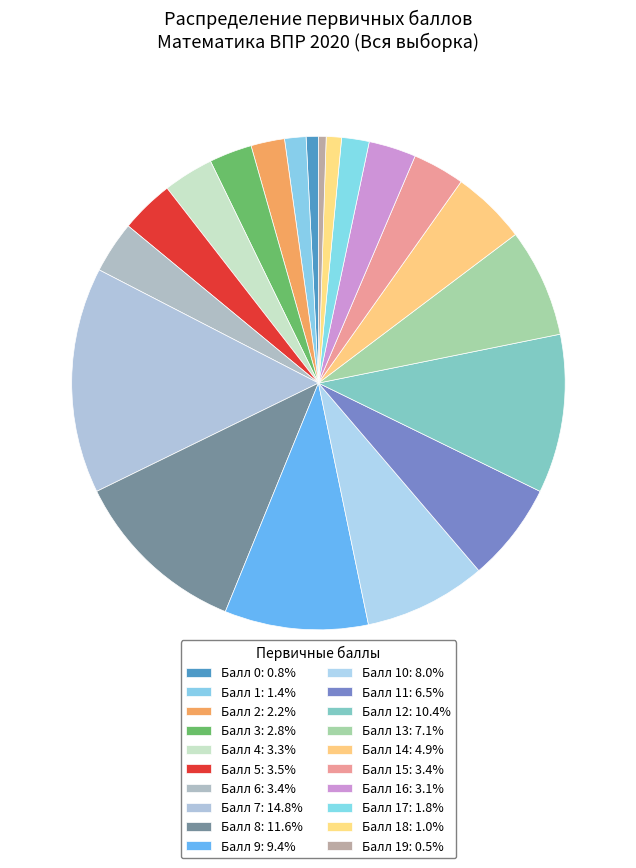

How many segments does this pie chart have?

20